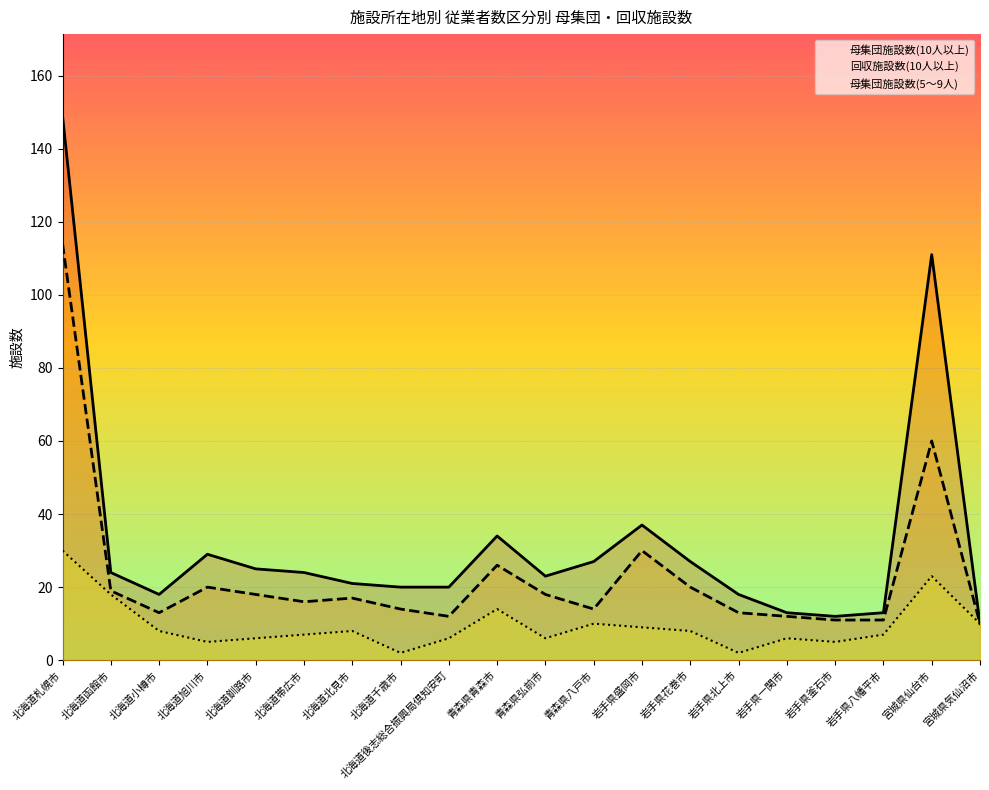

What is the value of the 母集団施設数(10人以上) point at the 8th from the left?

20